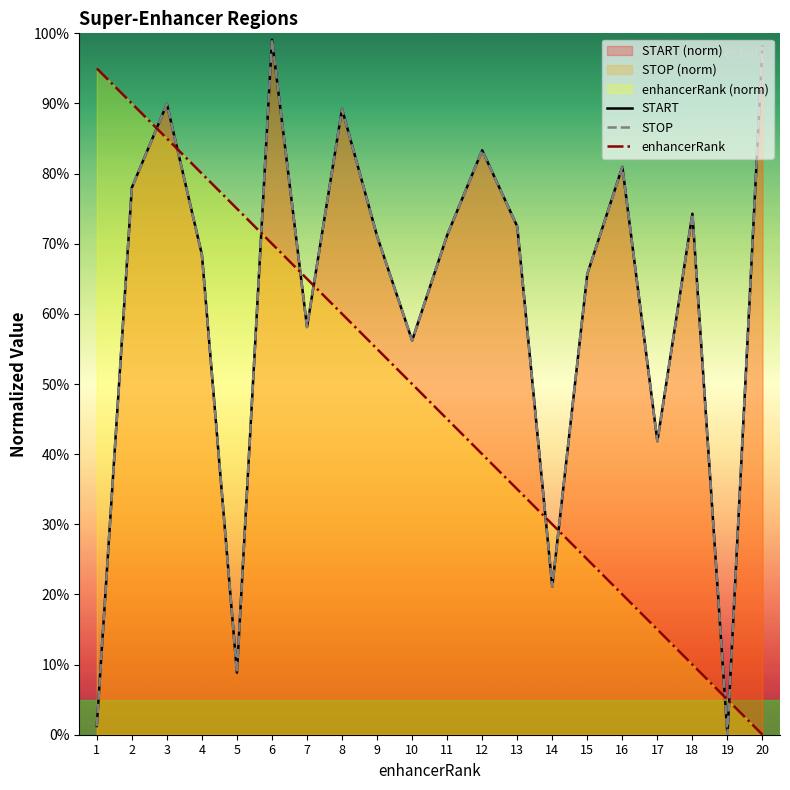

What is the maximum value shown in the chart?

99.1